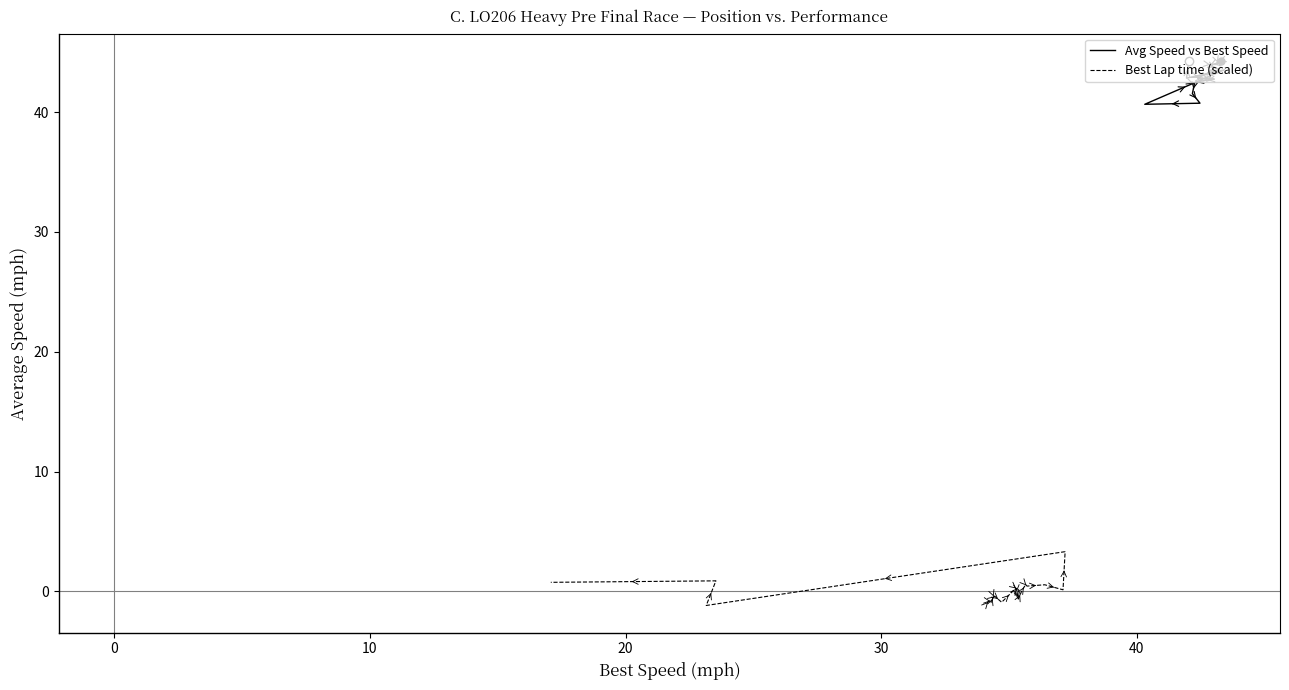

What is the lowest value of the Best Lap time (scaled) series?

-1.2